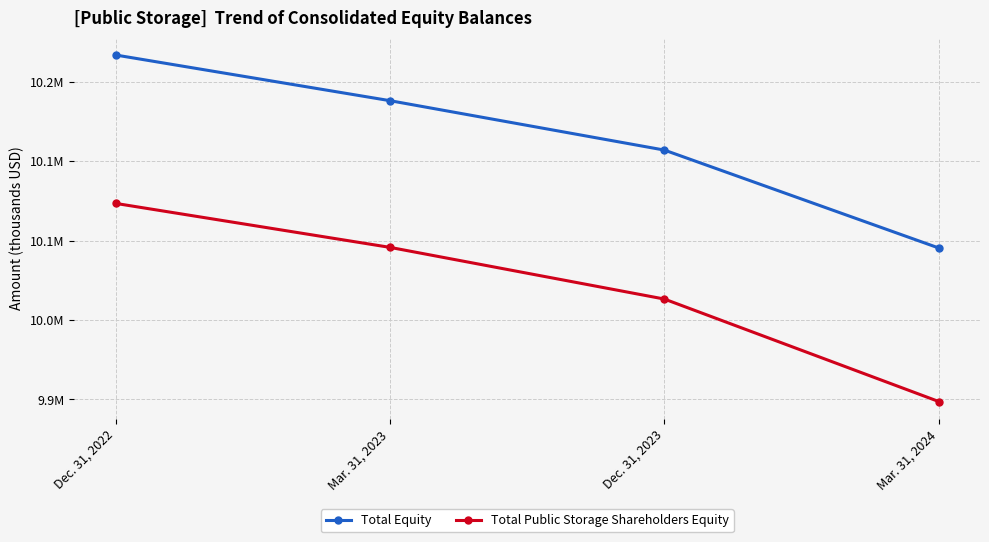

Which category has the highest value across all series?

Dec. 31, 2022